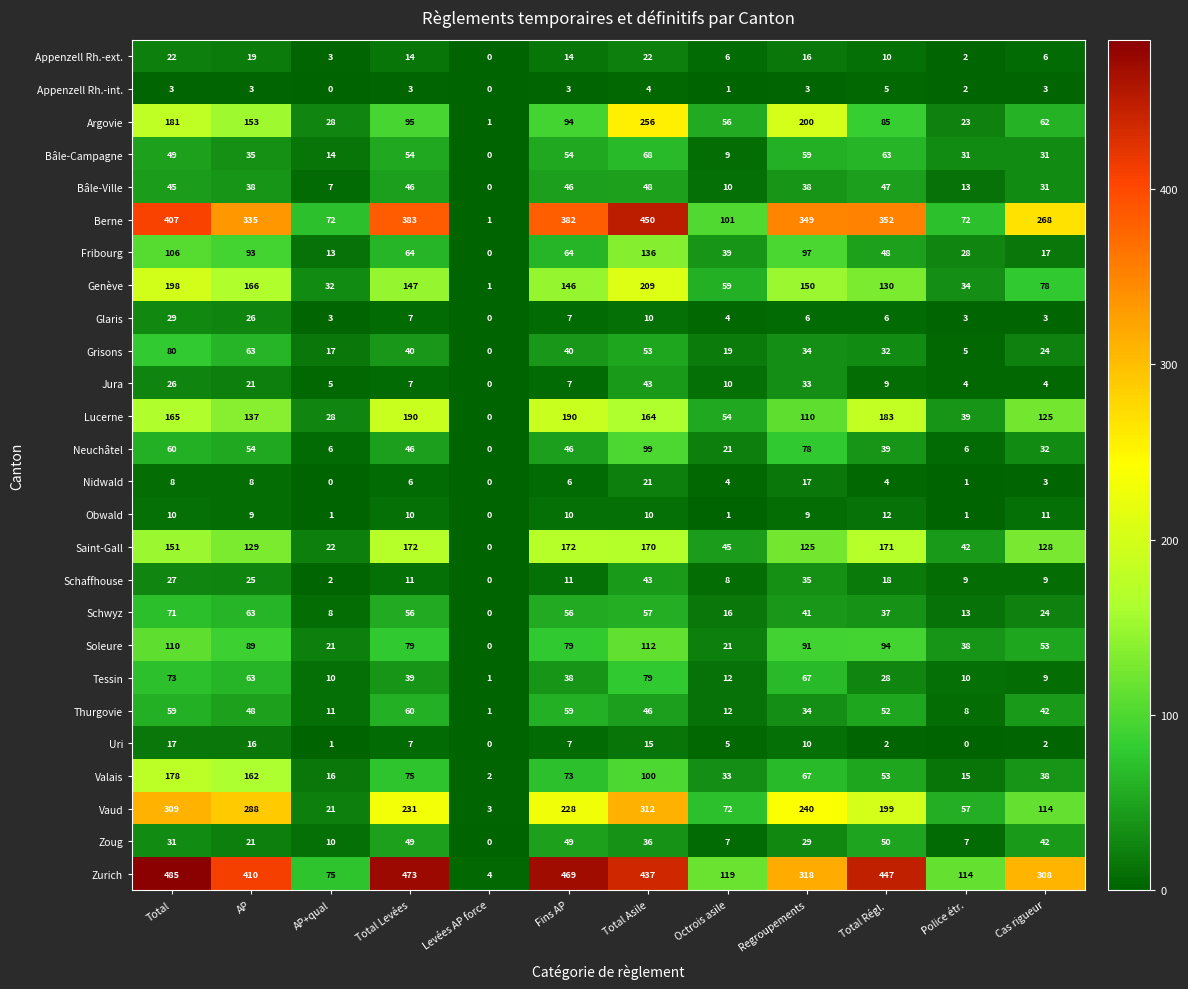

At which category is the sum across all series the highest?

Total Asile